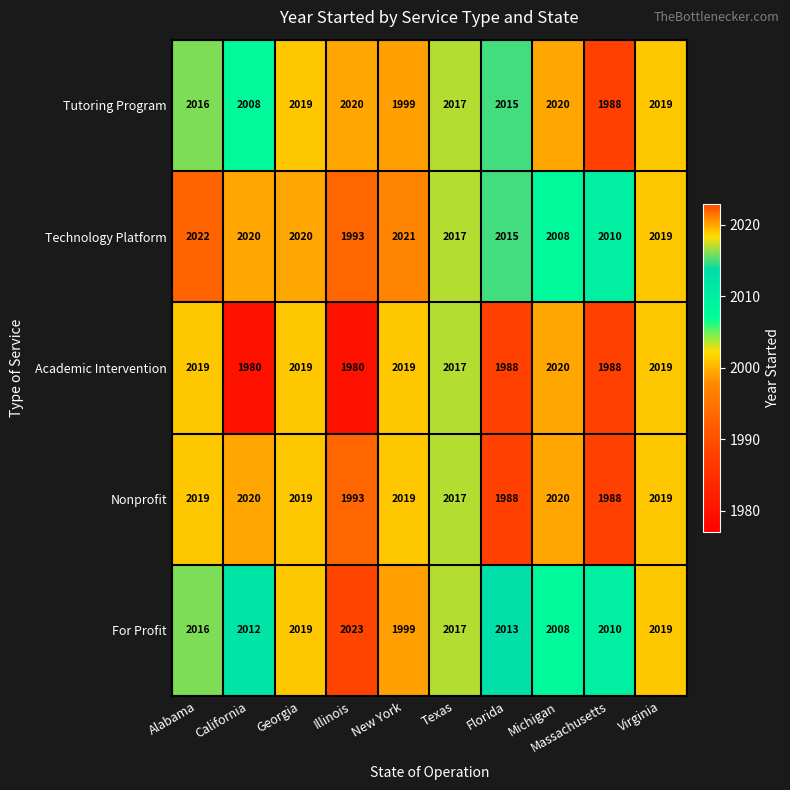

What is the minimum value shown in the chart?

1980